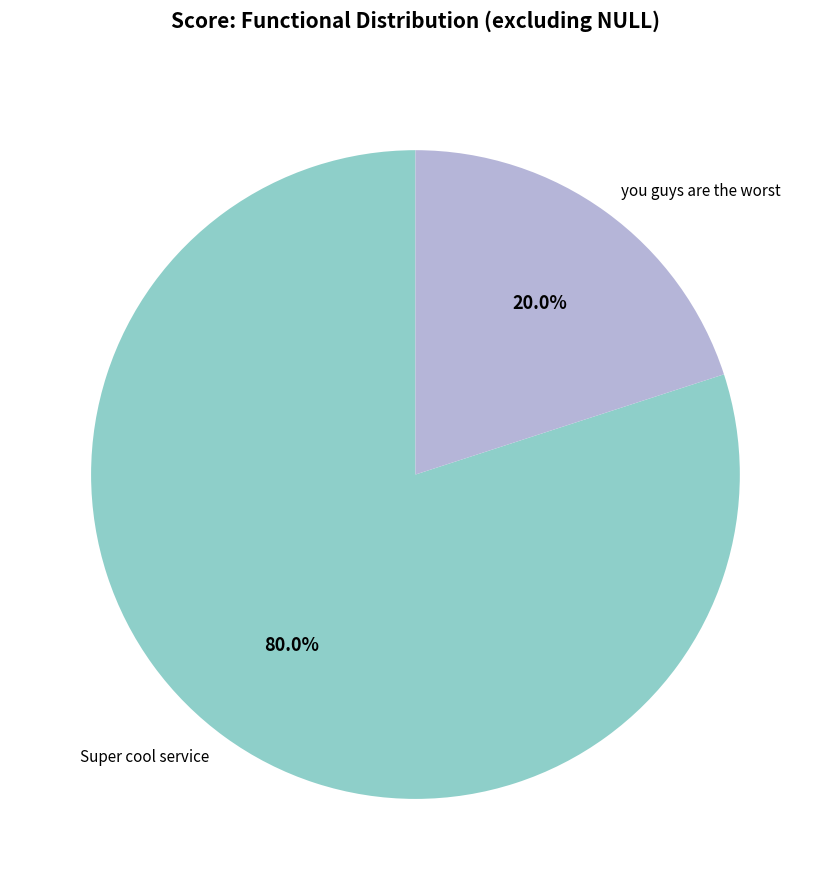

What is the smallest slice in the pie chart?

you guys are the worst